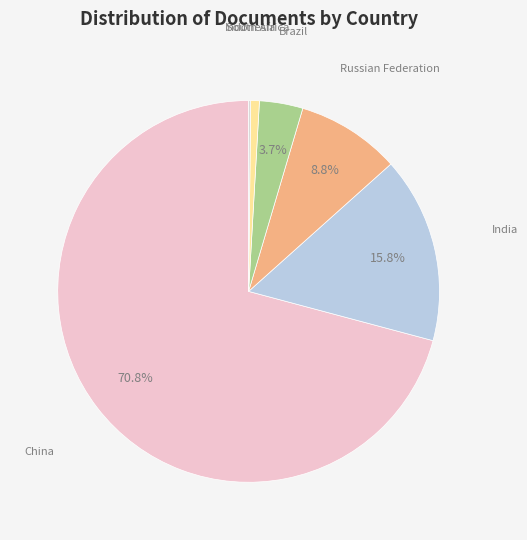

Between India and Russian Federation, which is larger?

India